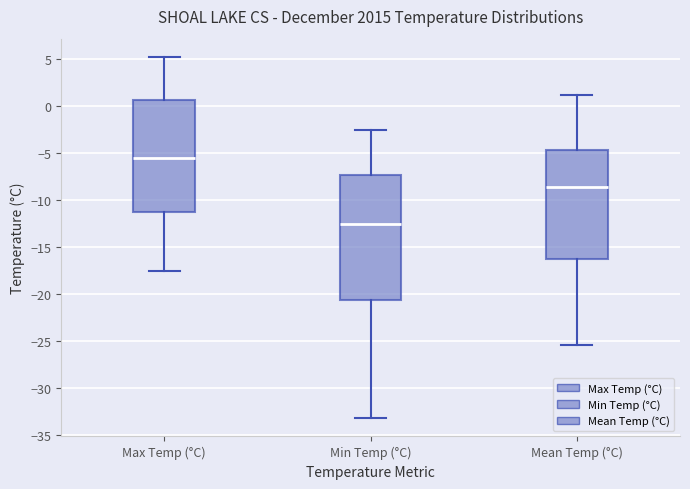

Comparing the boxes themselves (not the whiskers), which one is the tallest?

Min Temp (°C)